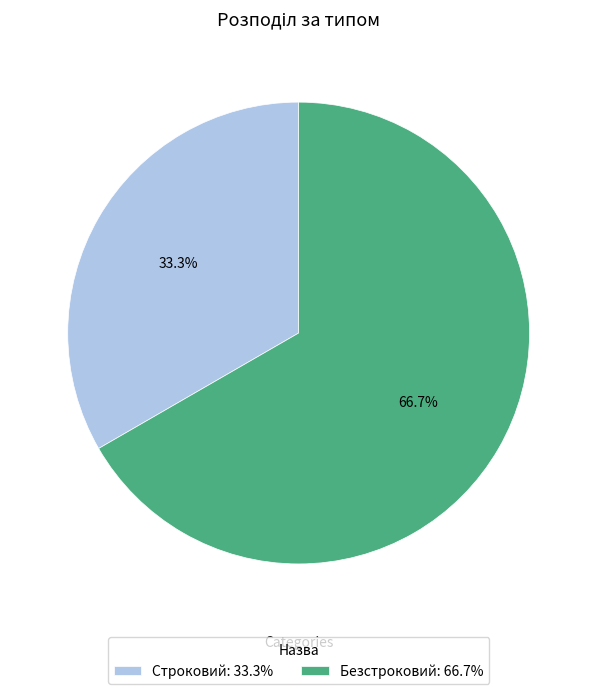

How many segments does this pie chart have?

2